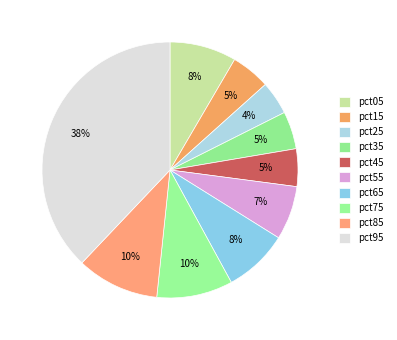

How many slices are in this pie chart?

10